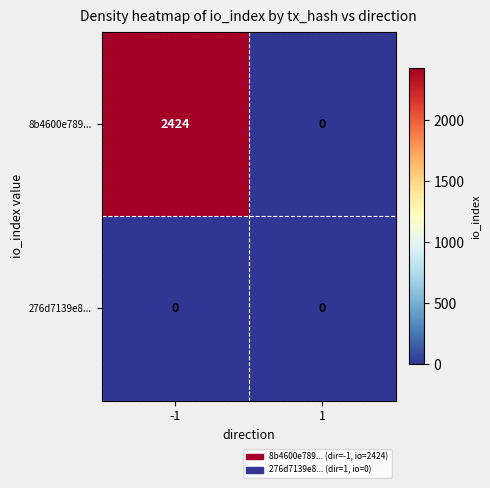

The 8b4600e789... series shows 0 at 1. True or false?

True